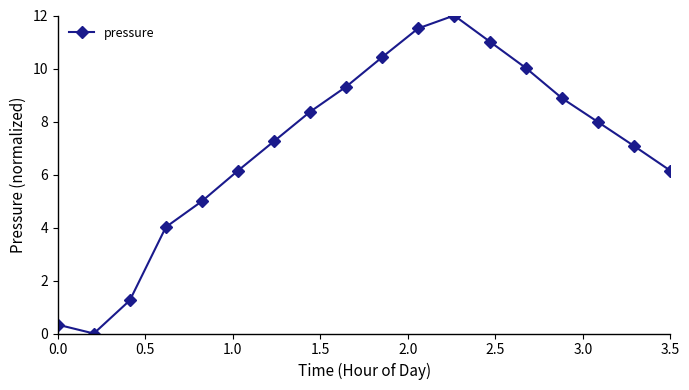

How many data points does each series have?

18